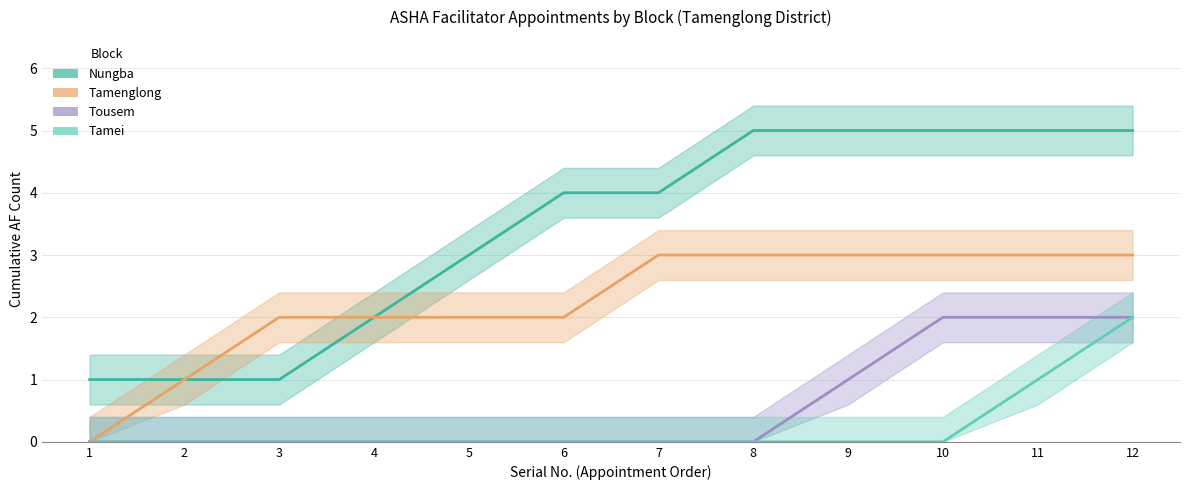

Rank the series by their maximum value, from lowest to highest.

Tousem, Tamei, Tamenglong, Nungba